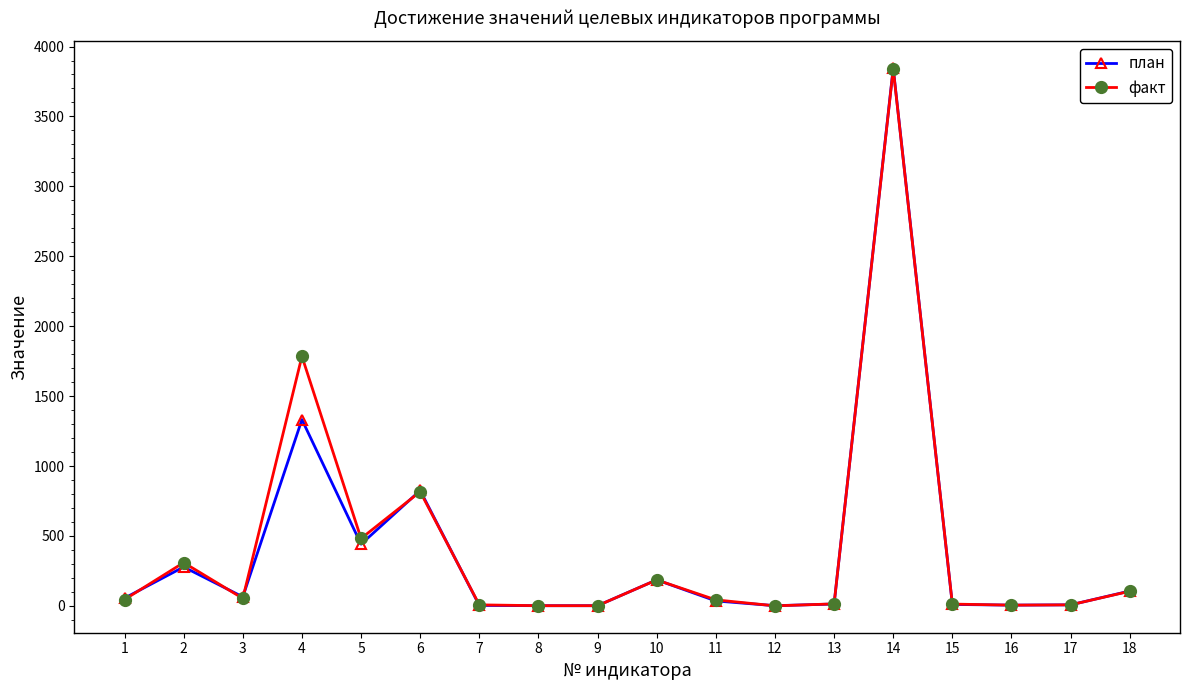

At which category does факт reach its first local valley?

3